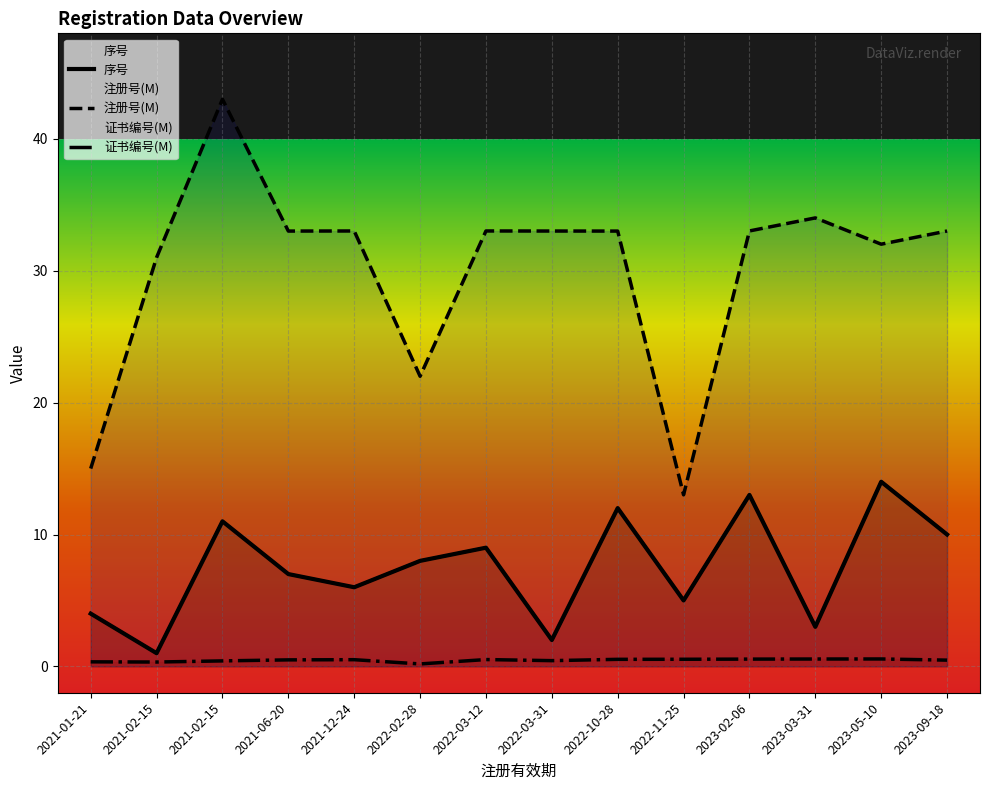

At which category does 序号 reach its first local valley?

2021-02-15